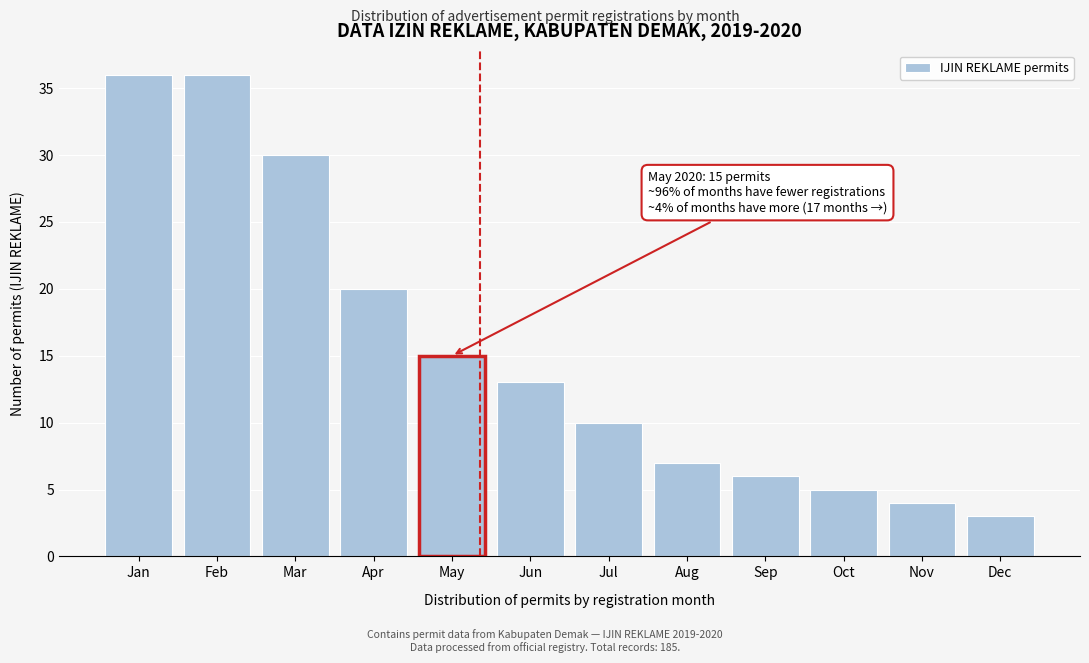

Reading left to right, what are all the values shown in this chart?

Jan=36	Feb=36	Mar=30	Apr=20	May=15	Jun=13	Jul=10	Aug=7	Sep=6	Oct=5	Nov=4	Dec=3